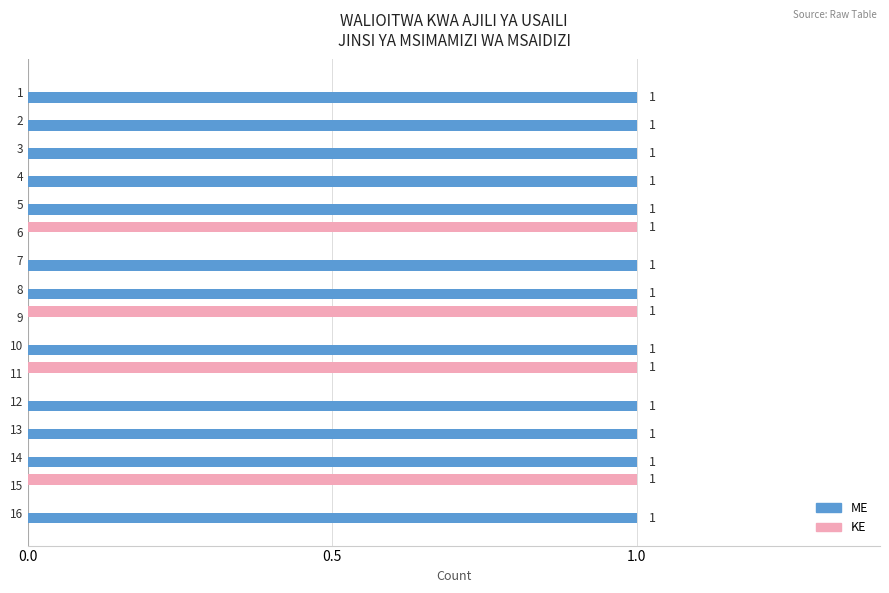

Which series has the largest total across all categories?

ME